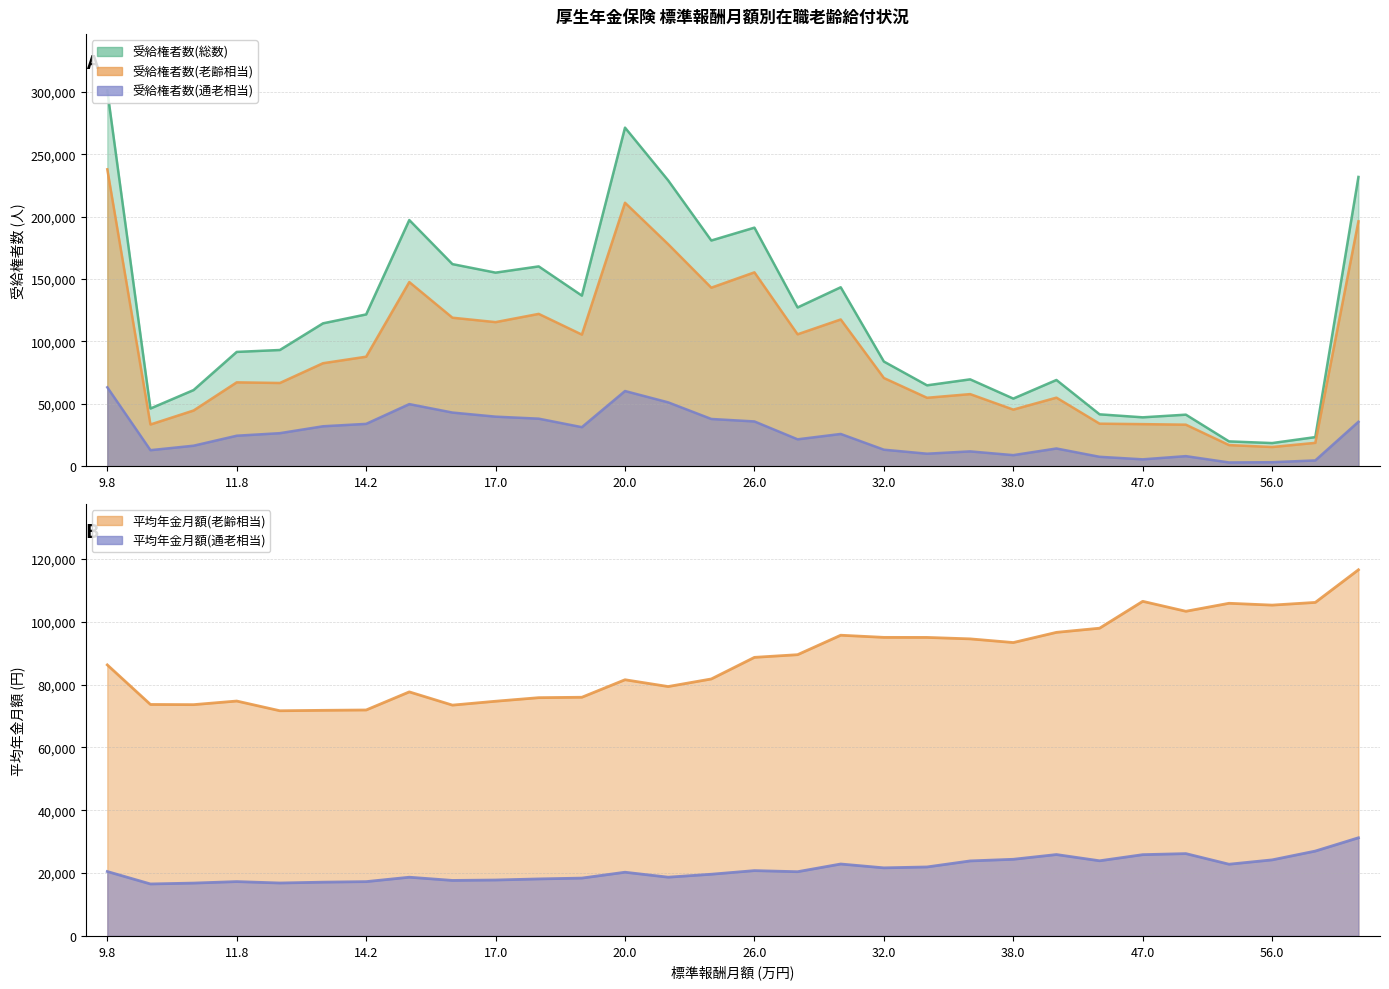

What is the value of the 受給権者数(総数) point at the 15th from the left?

180808